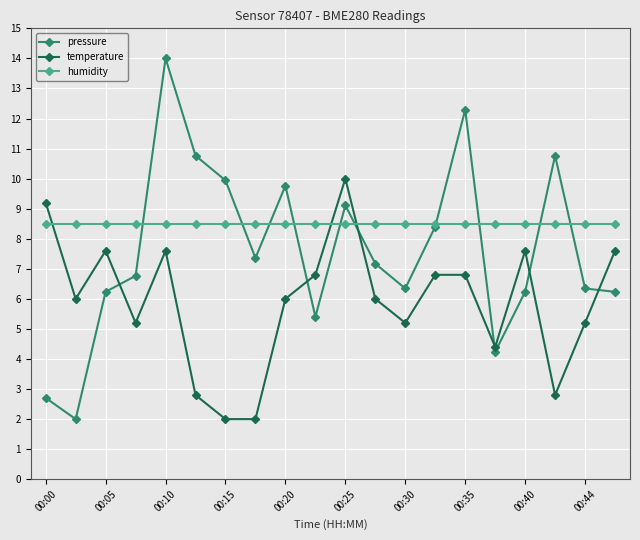

Which series has the largest total across all categories?

humidity